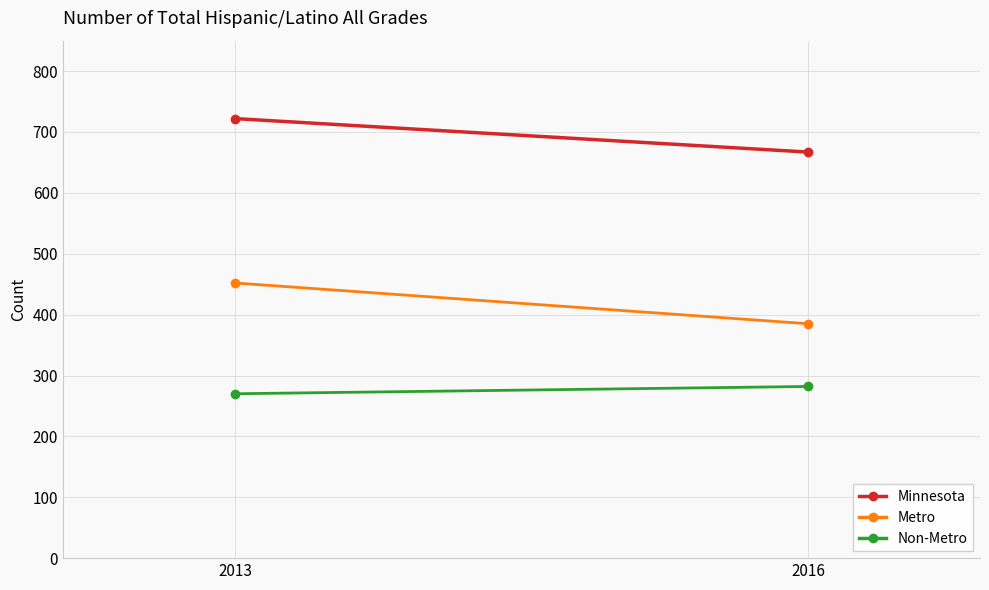

At which label does Non-Metro reach its peak?

2016